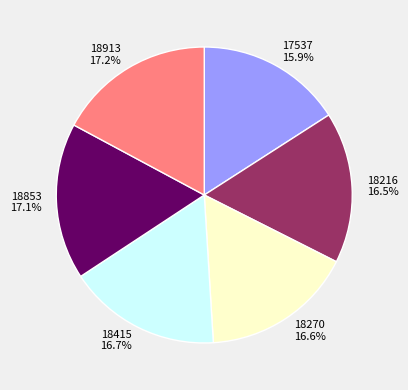

Is it true that 18913 is 9% of the pie?

False